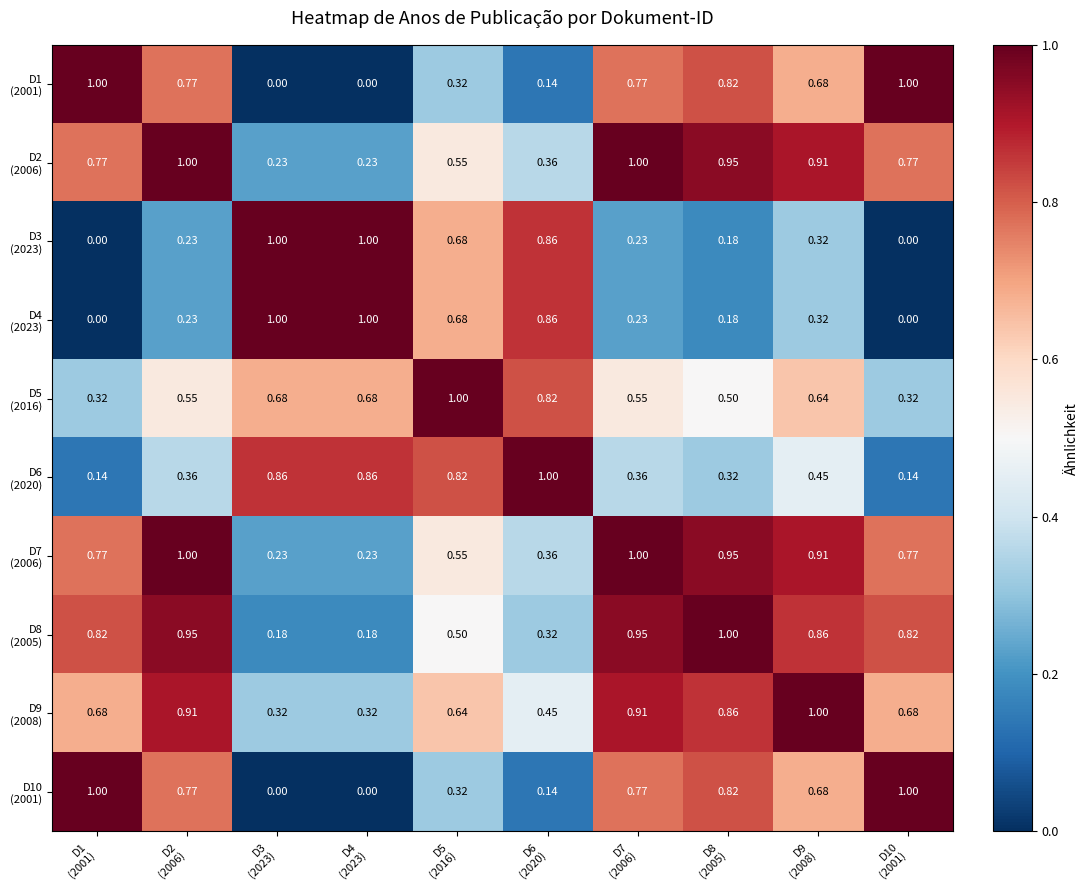

Rank the series by their maximum value, from highest to lowest.

D1 (2001), D2 (2006), D3 (2023), D4 (2023), D5 (2016), D6 (2020), D7 (2006), D8 (2005), D9 (2008), D10 (2001)